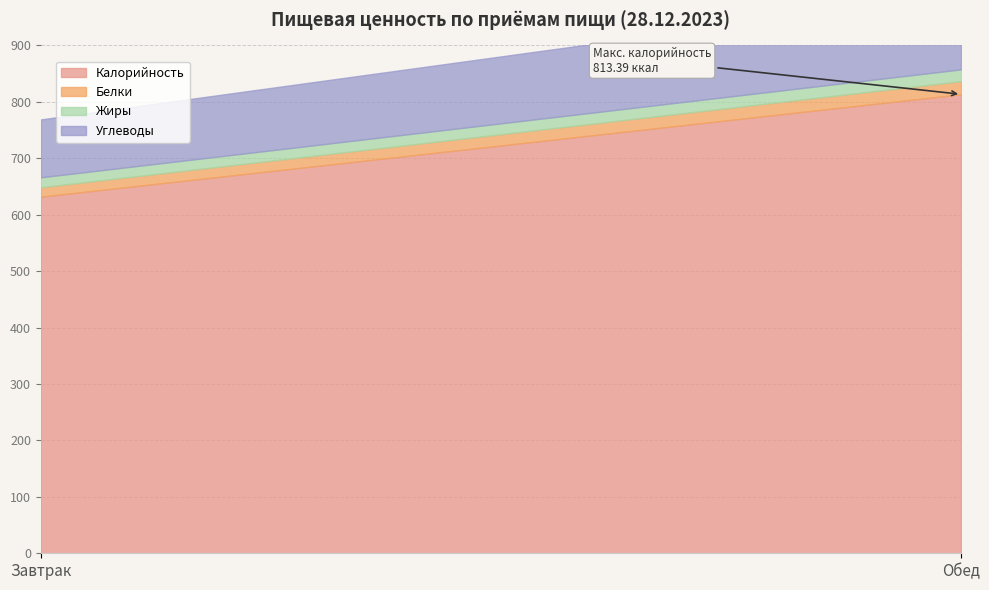

Which series has the largest range (max minus min)?

Калорийность